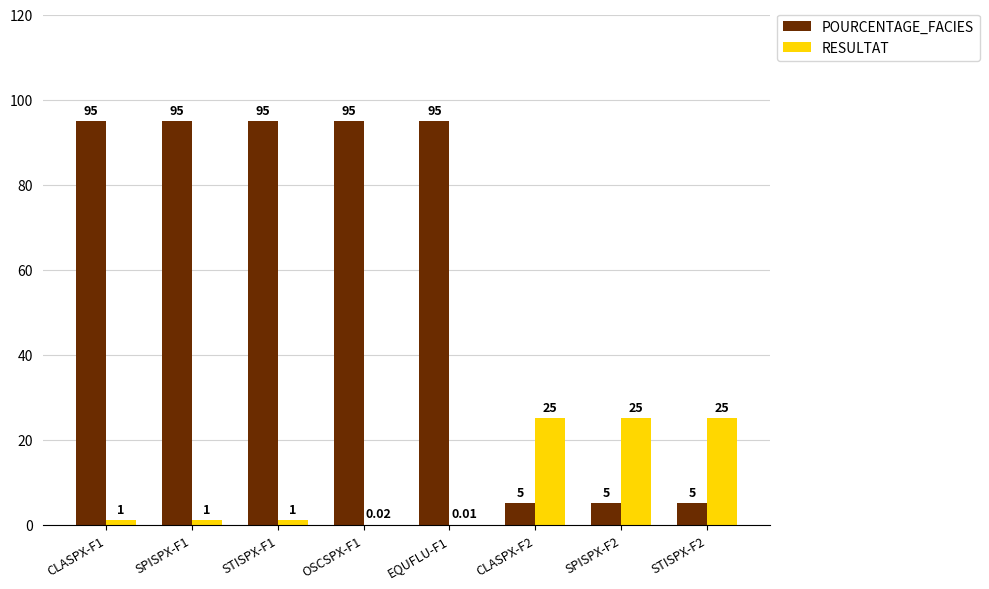

What is the sum of all RESULTAT values?

78.0